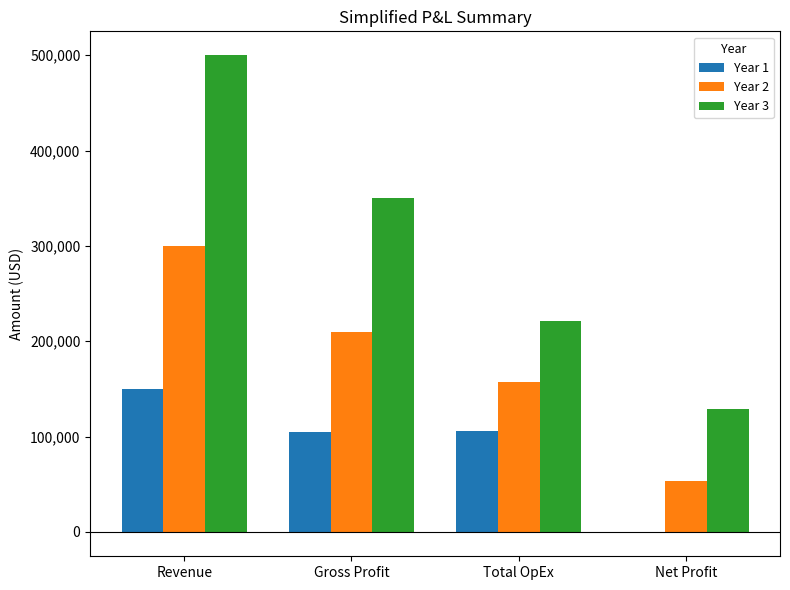

Between Revenue and Gross Profit, which series saw the biggest shift?

Year 3